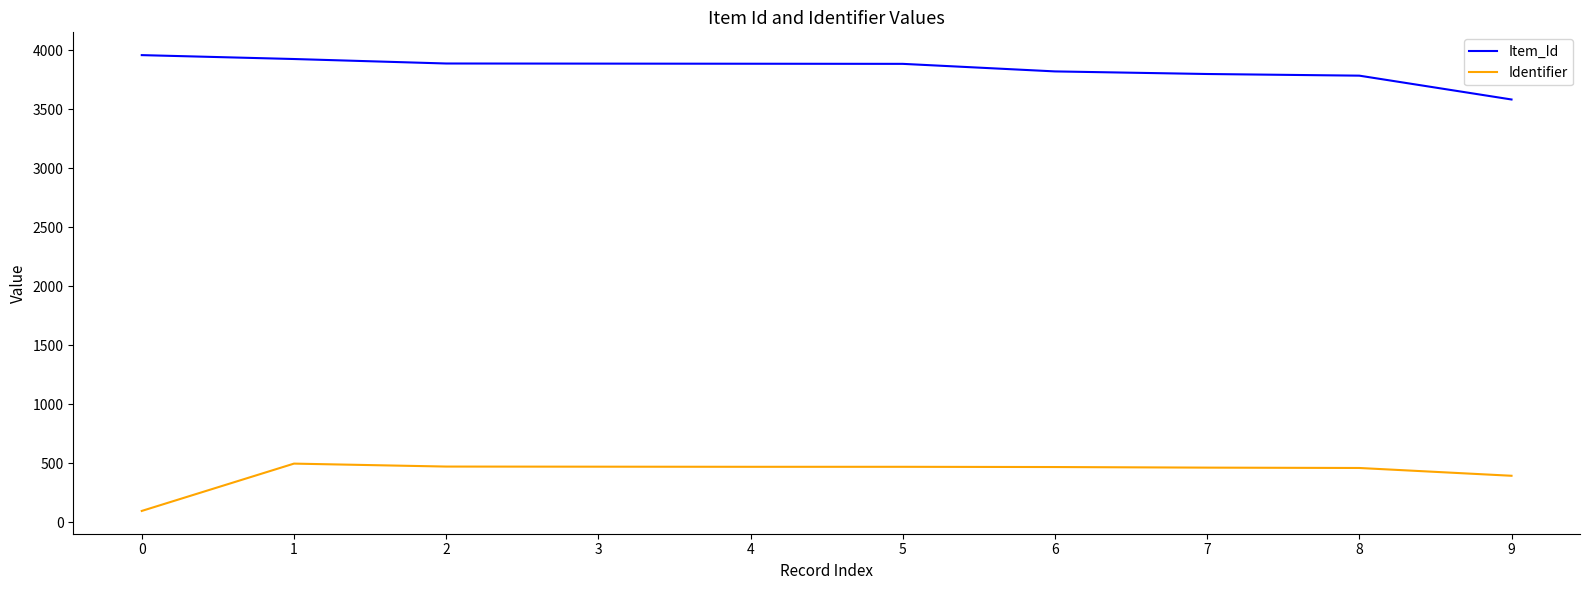

Which series has the largest total across all categories?

Item_Id